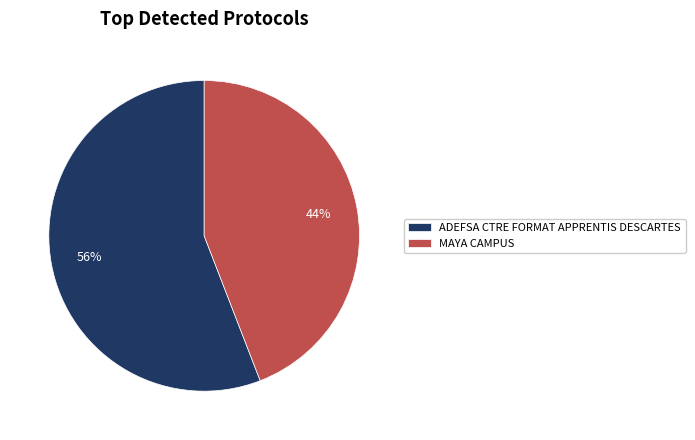

To the nearest percent, what is the difference between the largest and smallest slice percentages?

12%